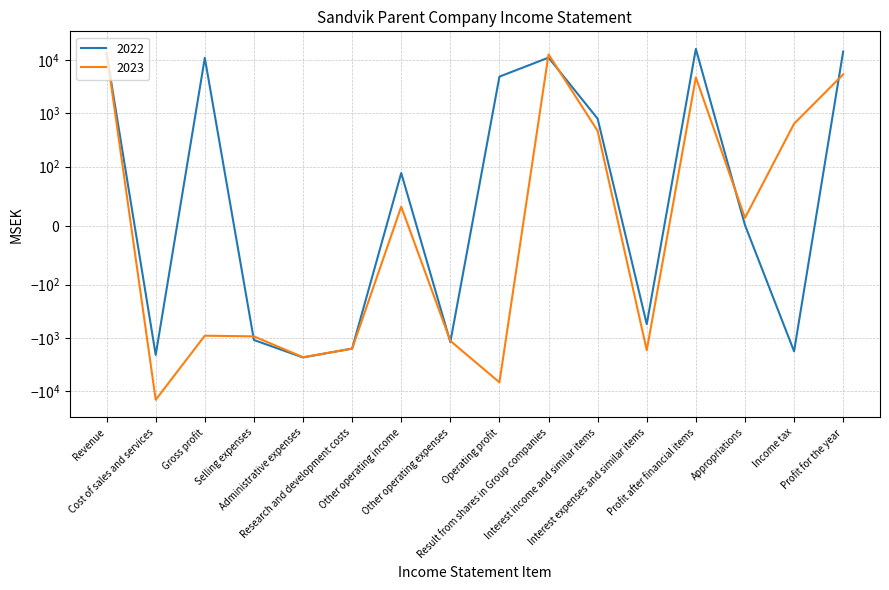

Which series ends up on top after the final intersection of 2022 and 2023?

2022